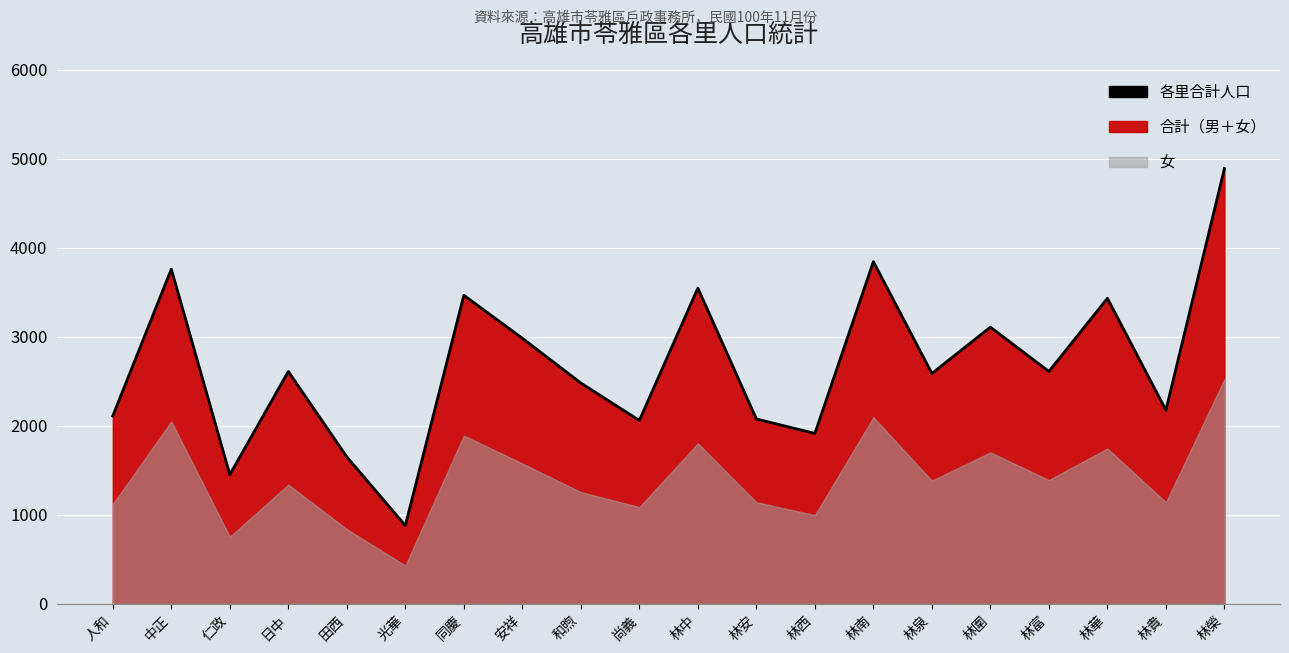

How many interior local valleys (lower than both neighbors) does the data have?

7